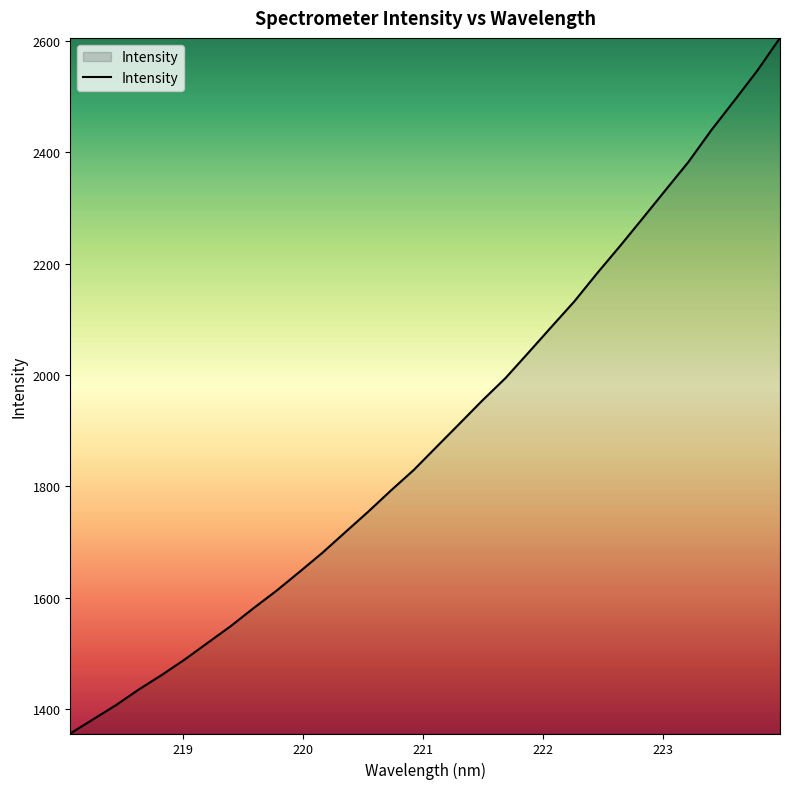

What is the greatest value displayed?

2605.4